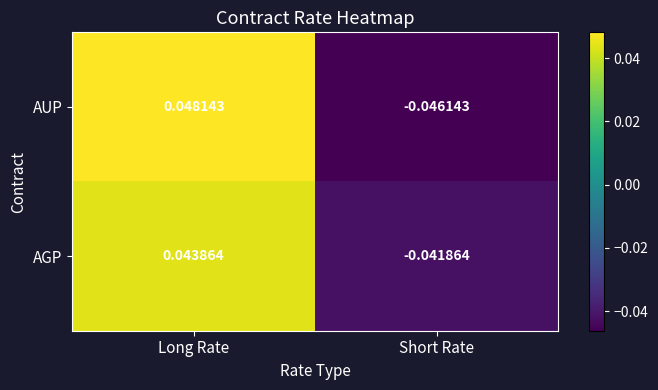

Where does the AGP series first go above 0?

Long Rate